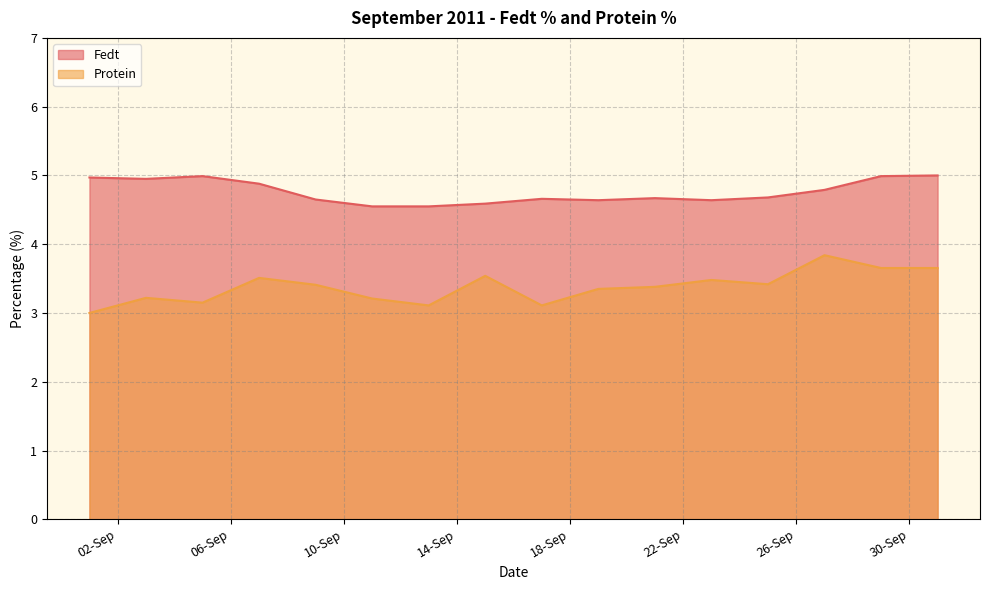

What is the sum of all Fedt values?

76.2